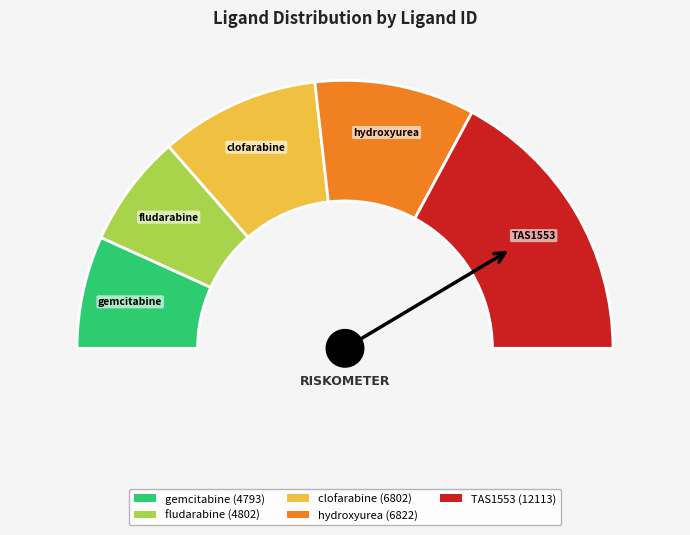

What percentage is the TAS1553 slice, to the nearest percent?

34%